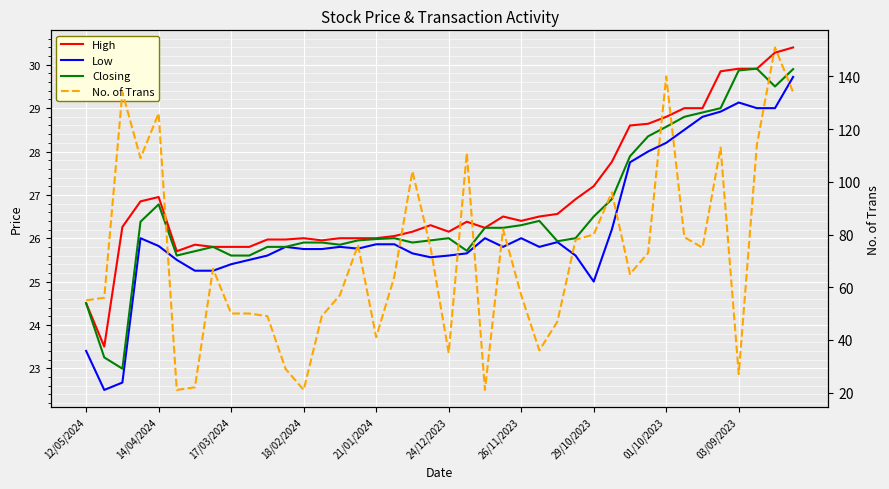

What is the sum of all Closing values?

1064.1